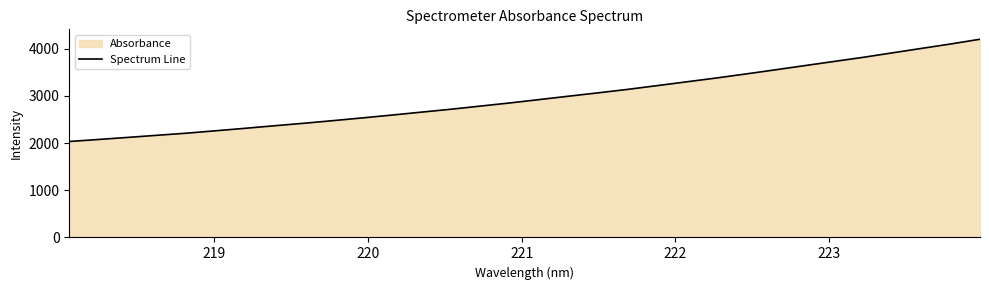

What is the minimum value shown in the chart?

2032.9